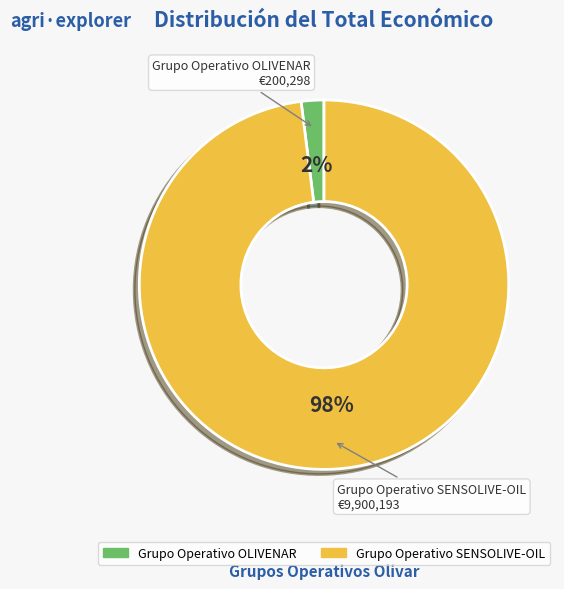

Between Grupo Operativo OLIVENAR and Grupo Operativo SENSOLIVE-OIL, which is larger?

Grupo Operativo SENSOLIVE-OIL